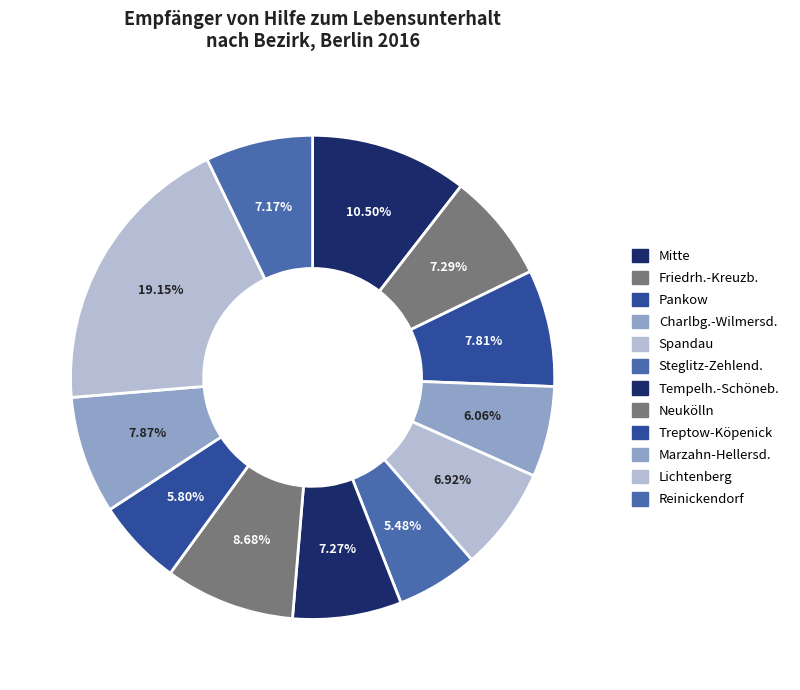

To the nearest percent, what portion does Neukölln represent?

9%